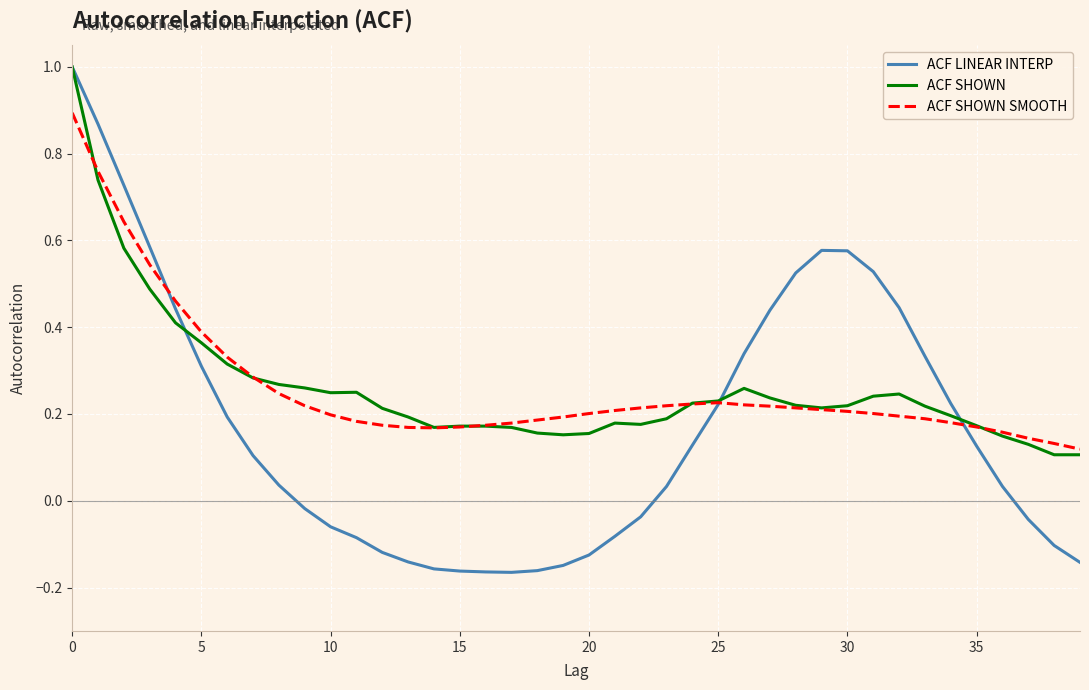

Which series has the largest range (max minus min)?

ACF LINEAR INTERP